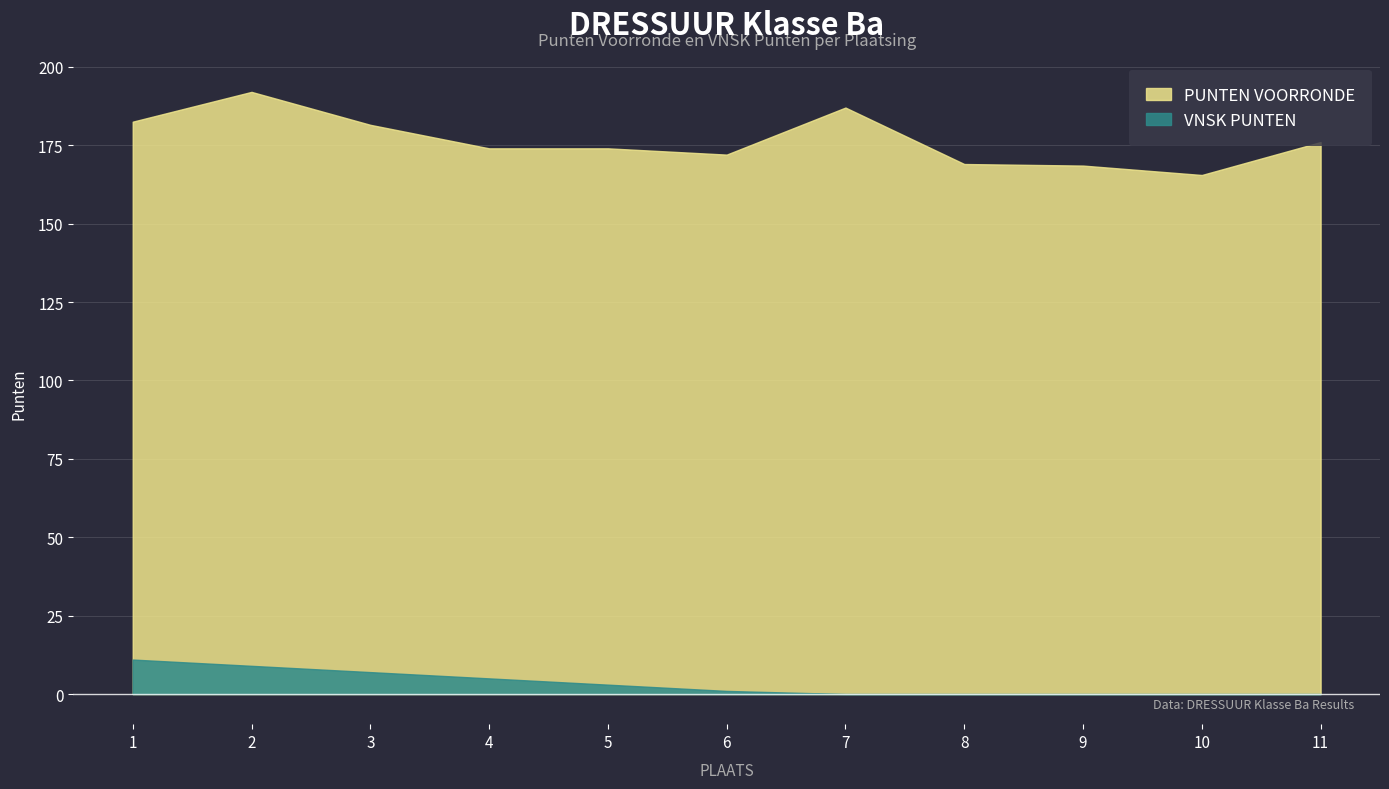

What is the difference between the maximum and minimum values in the PUNTEN VOORRONDE series?

26.5